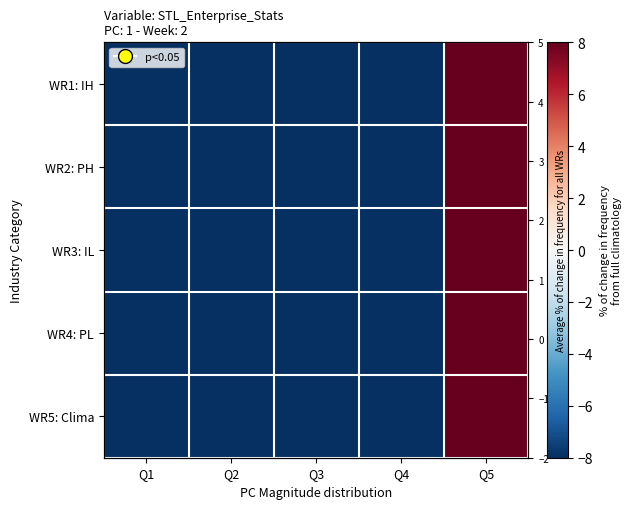

How many distinct data groups are displayed?

5